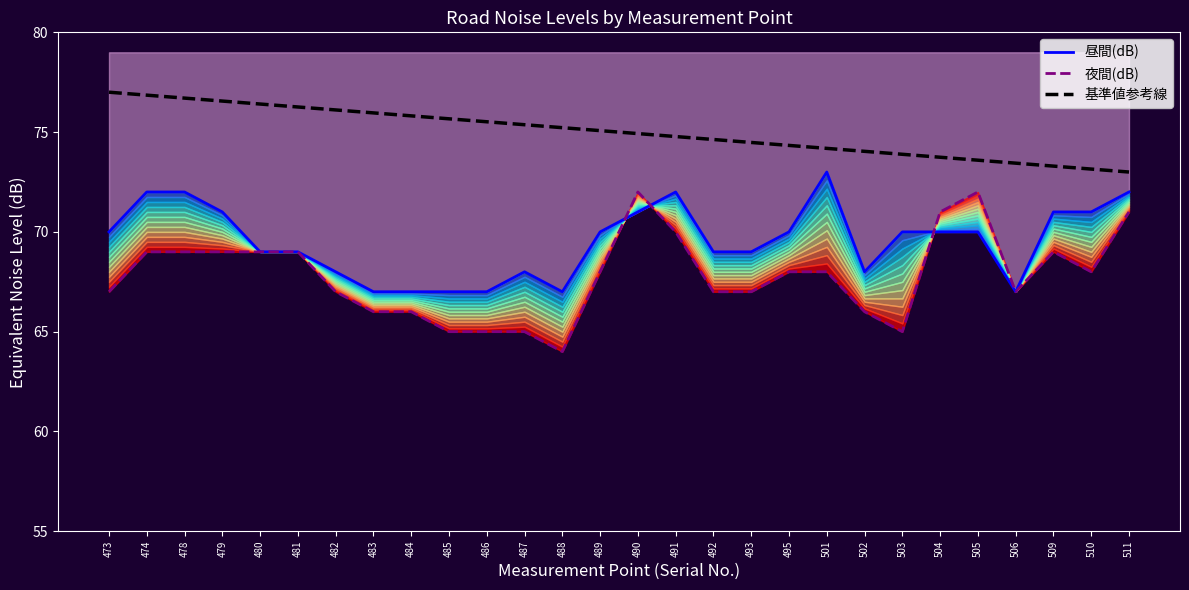

What is the approximate value of 基準値参考線 at 473?

77.0